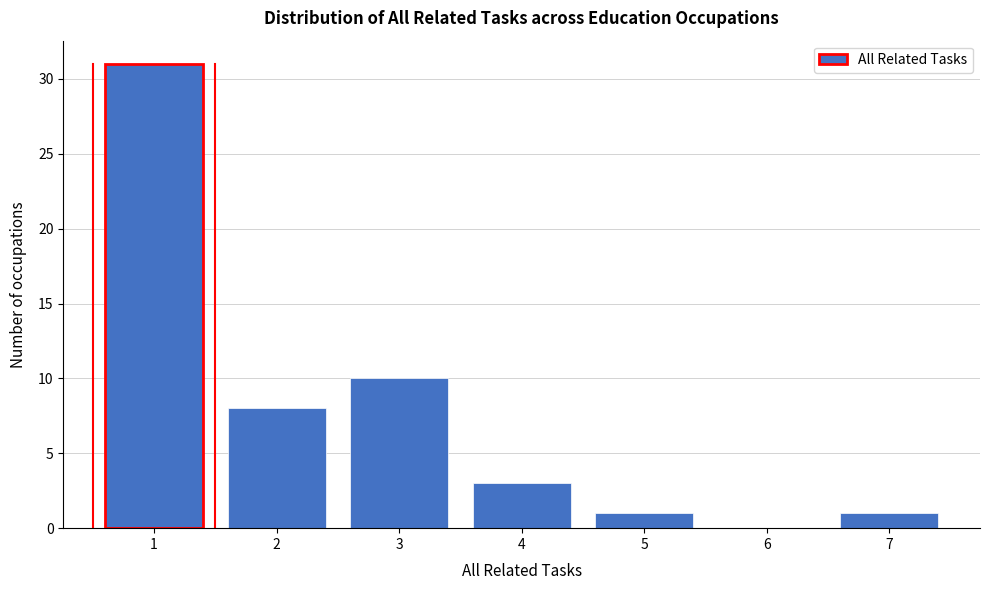

Reading left to right, list all the values displayed in this chart.

1=31	2=8	3=10	4=3	5=1	6=0	7=1